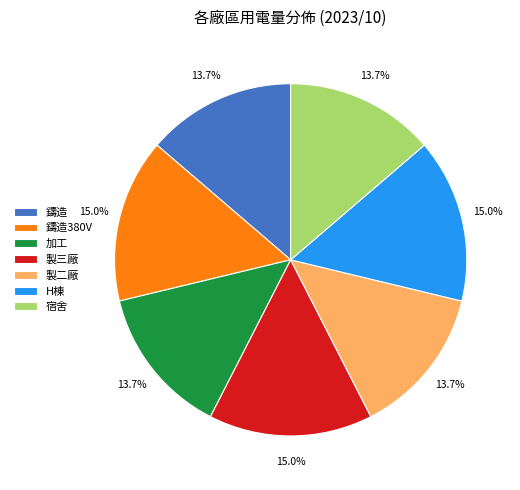

How many slices are in this pie chart?

7